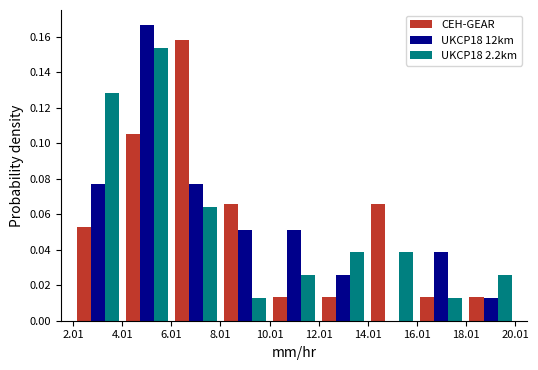

In the CEH-GEAR series, which range on the x-axis has the tallest bar?

6.01 to 8.01